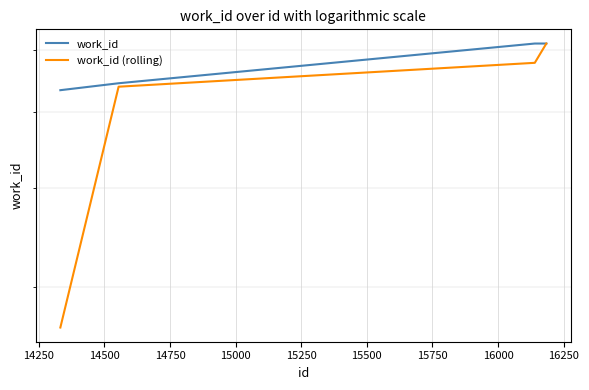

True or false: work_id and work_id (rolling) intersect in this chart.

False